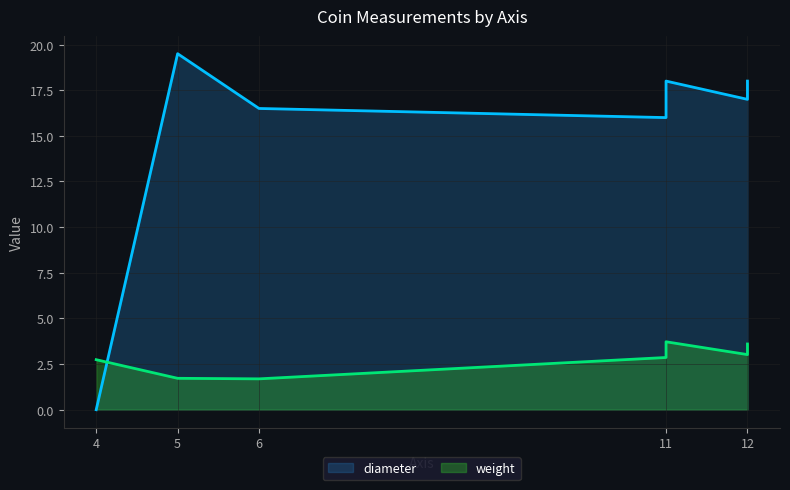

Reading right to left, extract all data points from this chart.

weight: 3.6	3.0	3.7	3.1	2.9	1.7	1.7	2.7
diameter: 18.0	17.0	18.0	17.1	16.0	16.5	19.5	0.0